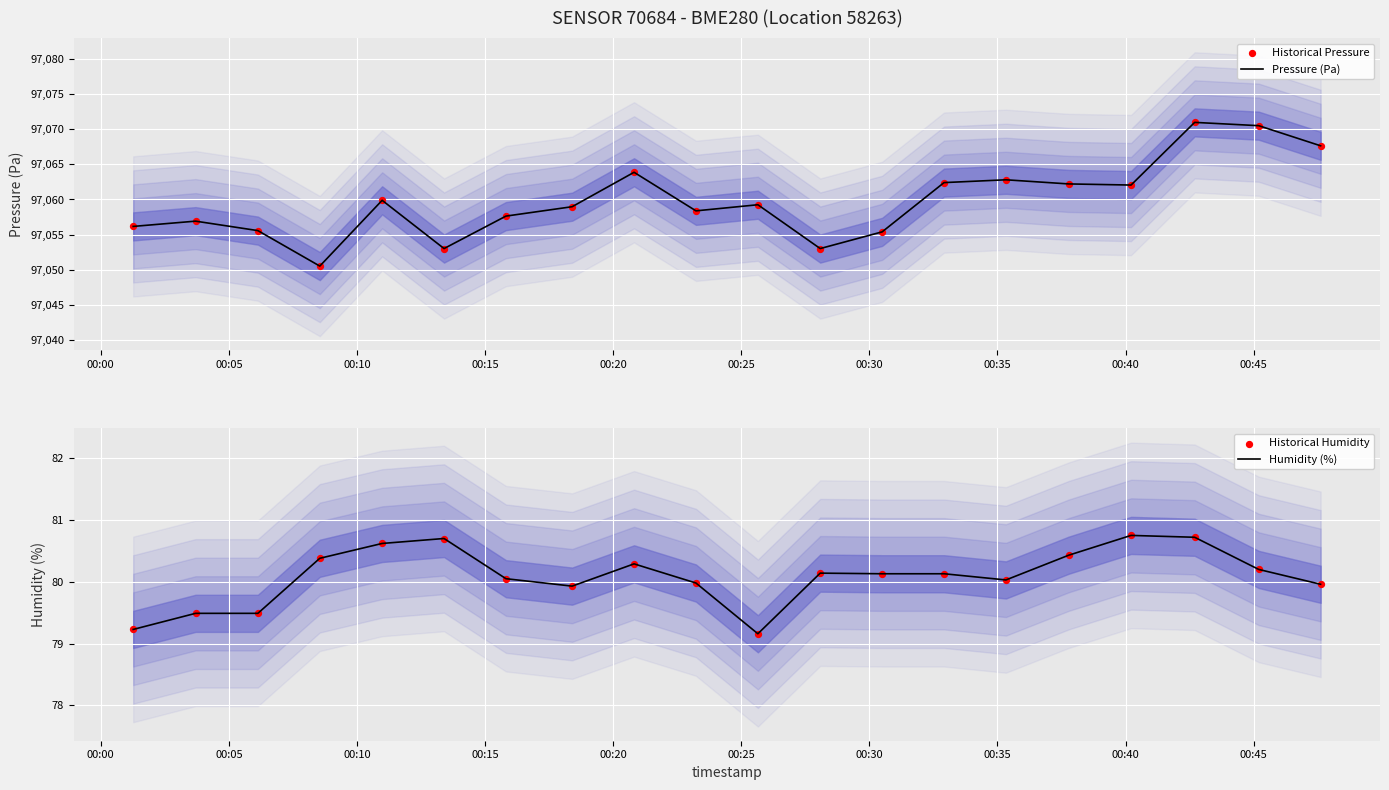

Which series has the widest spread of Y values?

Pressure (Pa)